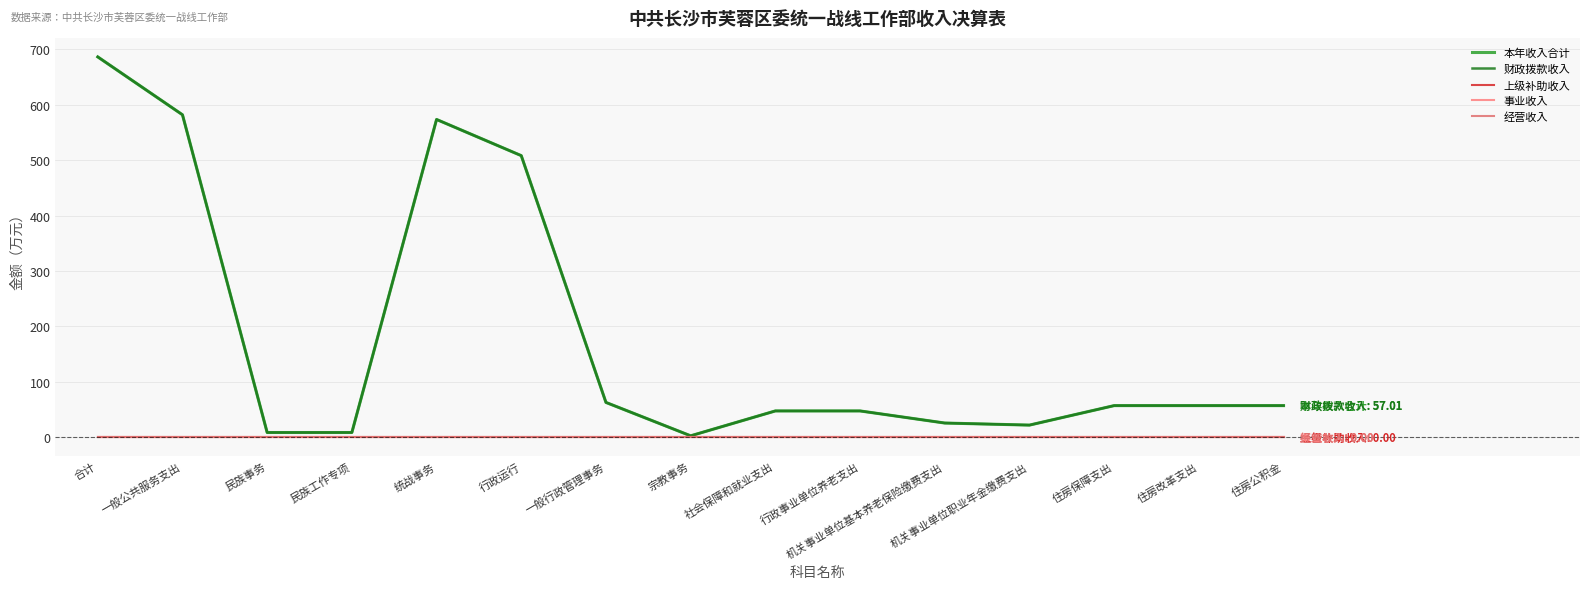

Reading left to right, list all the values displayed in this chart.

本年收入合计: 合计=686.3	一般公共服务支出=581.9	民族事务=8.5	民族工作专项=8.5	统战事务=573.4	行政运行=508.1	一般行政管理事务=62.8	宗教事务=2.5	社会保障和就业支出=47.4	行政事业单位养老支出=47.4	机关事业单位基本养老保险缴费支出=25.6	机关事业单位职业年金缴费支出=21.8	住房保障支出=57.0	住房改革支出=57.0	住房公积金=57.0
财政拨款收入: 合计=686.3	一般公共服务支出=581.9	民族事务=8.5	民族工作专项=8.5	统战事务=573.4	行政运行=508.1	一般行政管理事务=62.8	宗教事务=2.5	社会保障和就业支出=47.4	行政事业单位养老支出=47.4	机关事业单位基本养老保险缴费支出=25.6	机关事业单位职业年金缴费支出=21.8	住房保障支出=57.0	住房改革支出=57.0	住房公积金=57.0
上级补助收入: 合计=0.0	一般公共服务支出=0.0	民族事务=0.0	民族工作专项=0.0	统战事务=0.0	行政运行=0.0	一般行政管理事务=0.0	宗教事务=0.0	社会保障和就业支出=0.0	行政事业单位养老支出=0.0	机关事业单位基本养老保险缴费支出=0.0	机关事业单位职业年金缴费支出=0.0	住房保障支出=0.0	住房改革支出=0.0	住房公积金=0.0
事业收入: 合计=0.0	一般公共服务支出=0.0	民族事务=0.0	民族工作专项=0.0	统战事务=0.0	行政运行=0.0	一般行政管理事务=0.0	宗教事务=0.0	社会保障和就业支出=0.0	行政事业单位养老支出=0.0	机关事业单位基本养老保险缴费支出=0.0	机关事业单位职业年金缴费支出=0.0	住房保障支出=0.0	住房改革支出=0.0	住房公积金=0.0
经营收入: 合计=0.0	一般公共服务支出=0.0	民族事务=0.0	民族工作专项=0.0	统战事务=0.0	行政运行=0.0	一般行政管理事务=0.0	宗教事务=0.0	社会保障和就业支出=0.0	行政事业单位养老支出=0.0	机关事业单位基本养老保险缴费支出=0.0	机关事业单位职业年金缴费支出=0.0	住房保障支出=0.0	住房改革支出=0.0	住房公积金=0.0